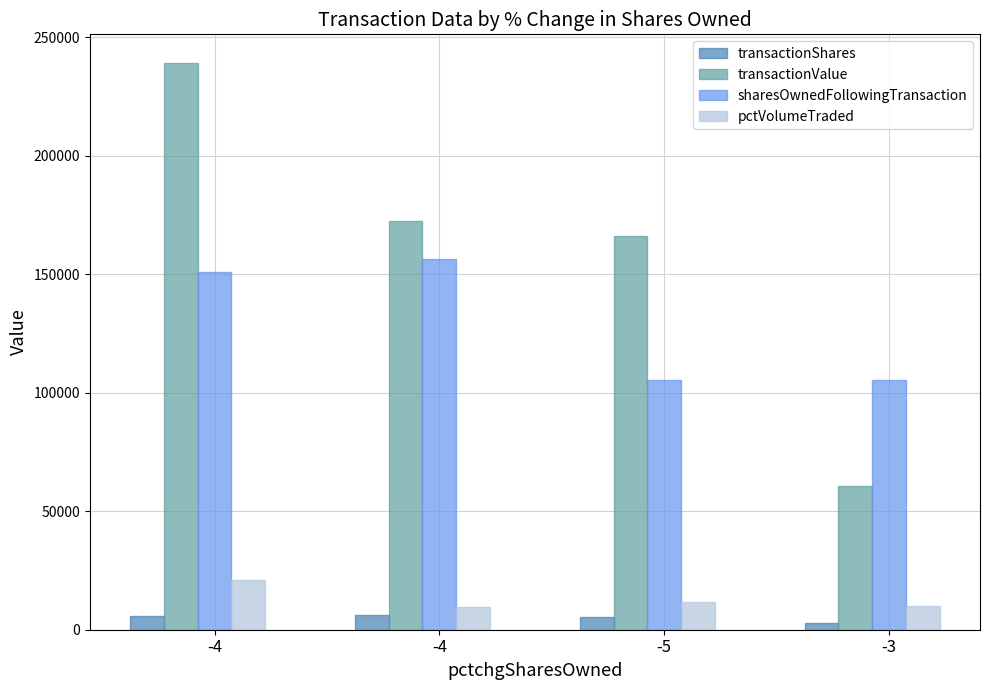

Does the chart contain any negative values?

No